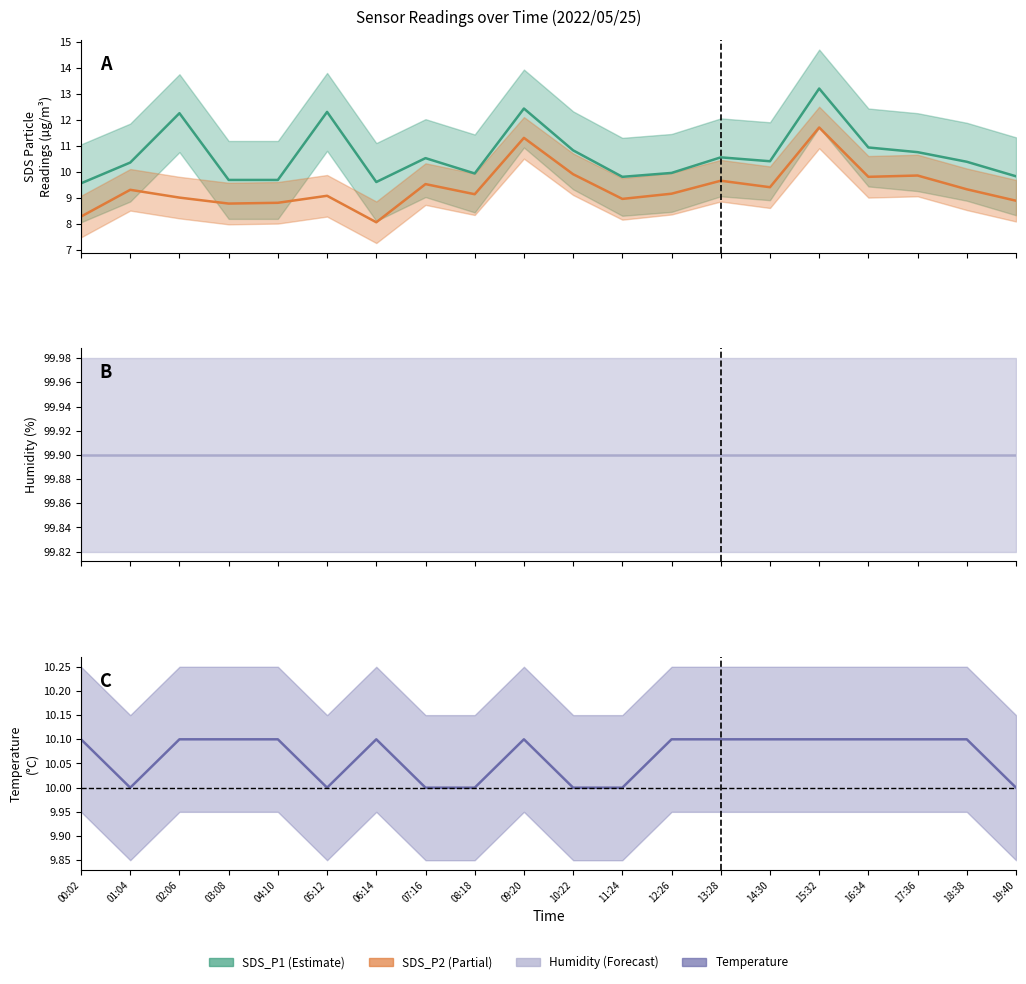

True or false: Temp and Humidity intersect in this chart.

False